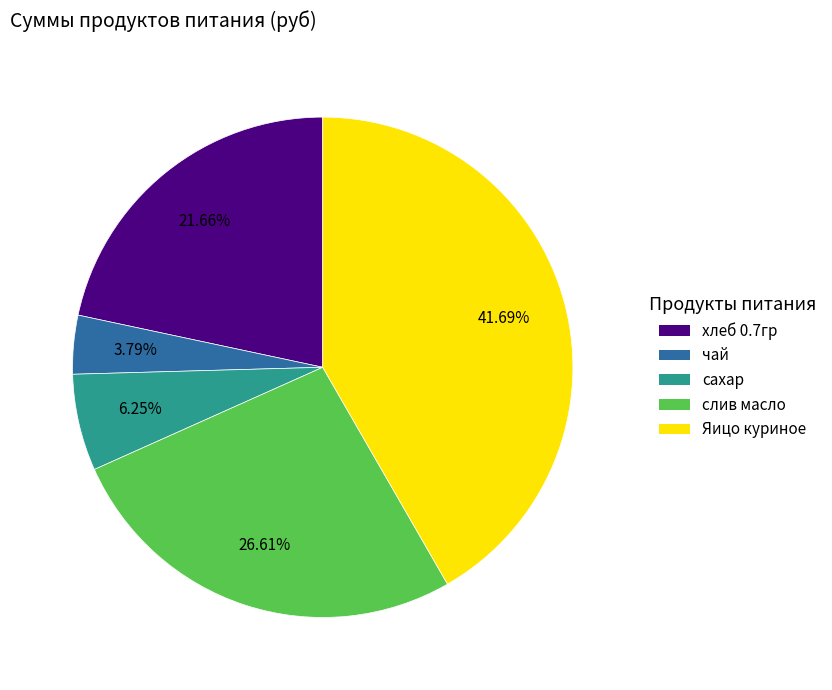

How many slices are in this pie chart?

5